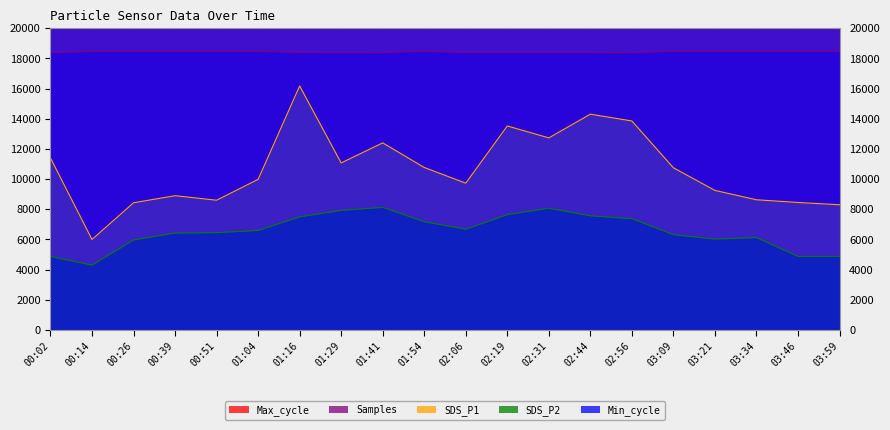

At which category does Samples reach its first local peak?

01:04